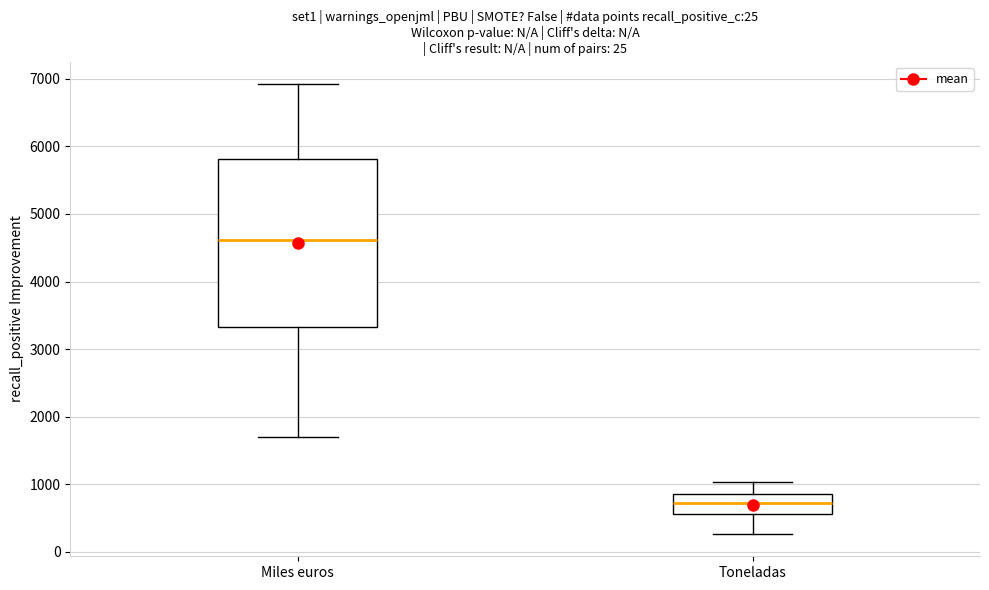

Which box's median line is the lowest?

Toneladas